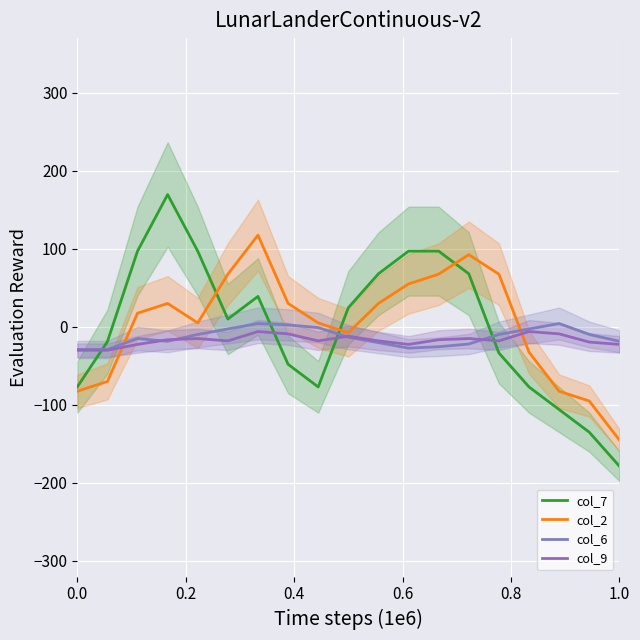

How many lines are shown in the chart?

4